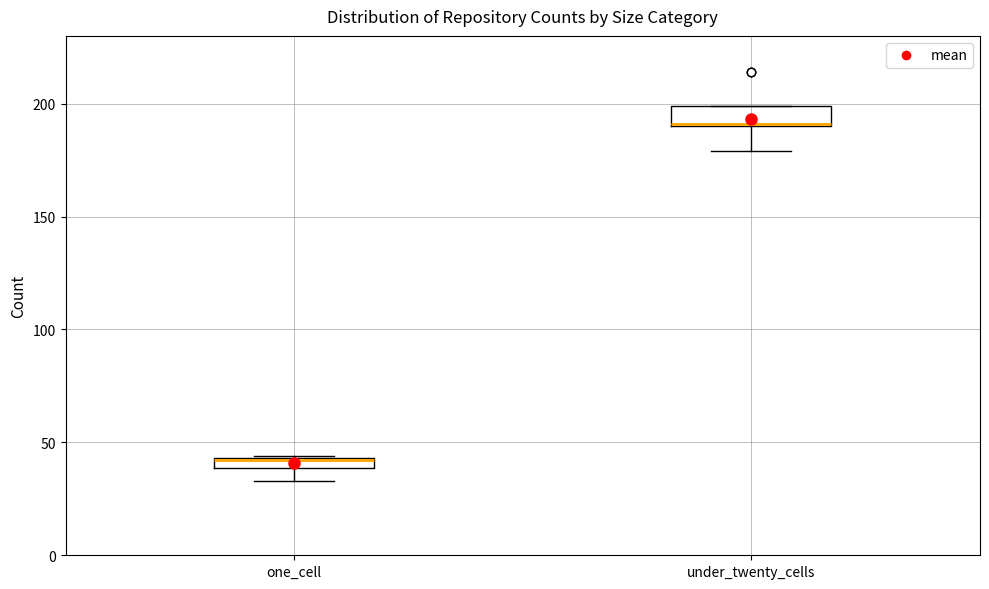

Which box's median line is the lowest?

one_cell